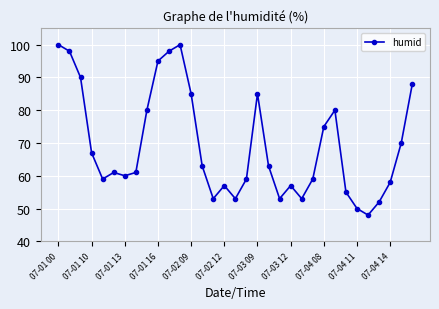

What is the value of the 4th point from the left?

67